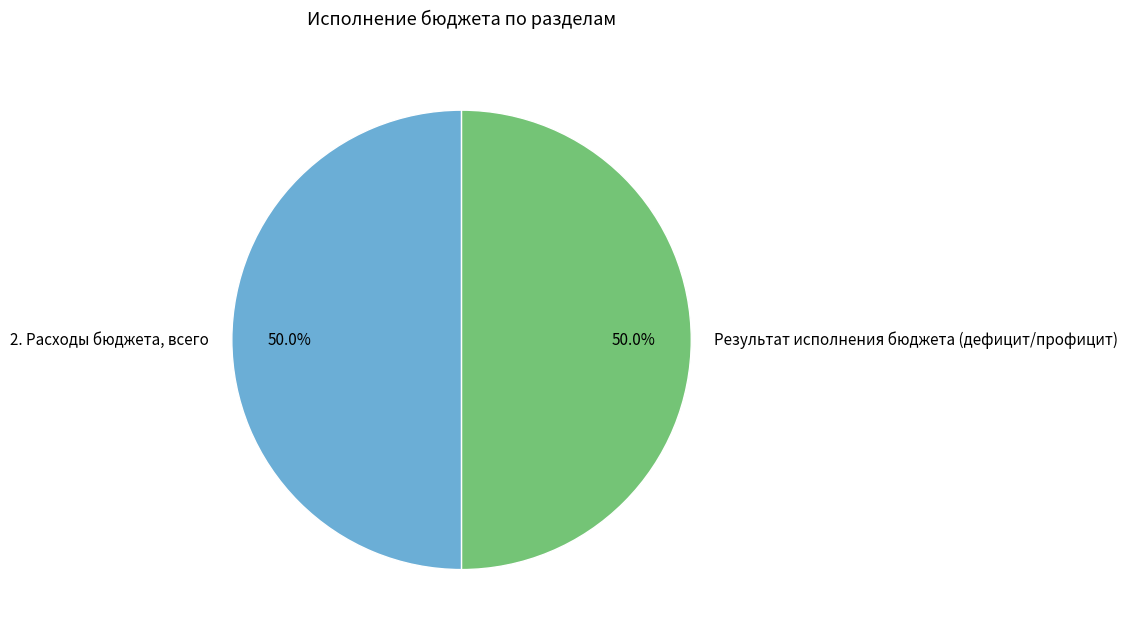

Approximately how many times larger is the value at Результат исполнения бюджета (дефицит/профицит) compared to 2. Расходы бюджета, всего?

1.0